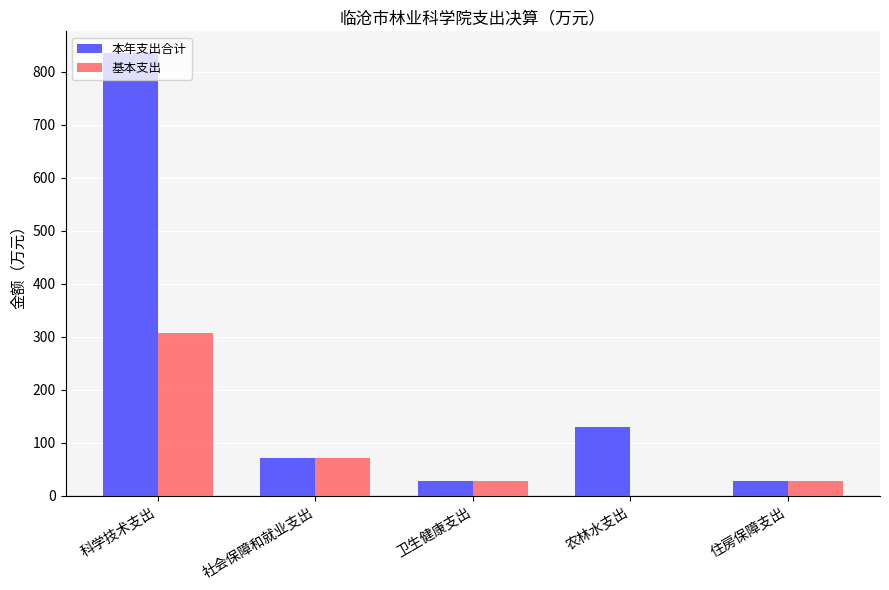

What is the total value across all series at 农林水支出?

128.8